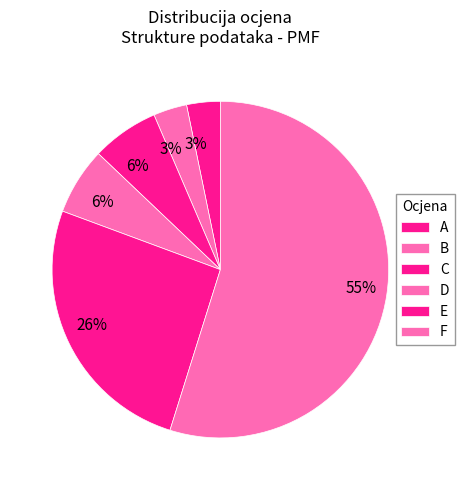

Which slice is the smallest?

B